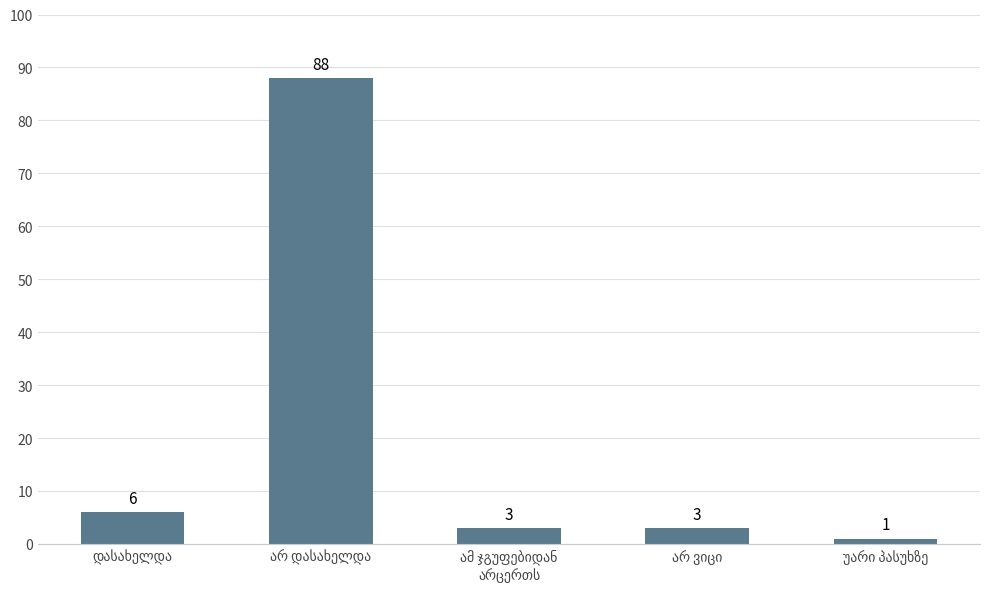

What is the value of the 3rd bar from the left?

3